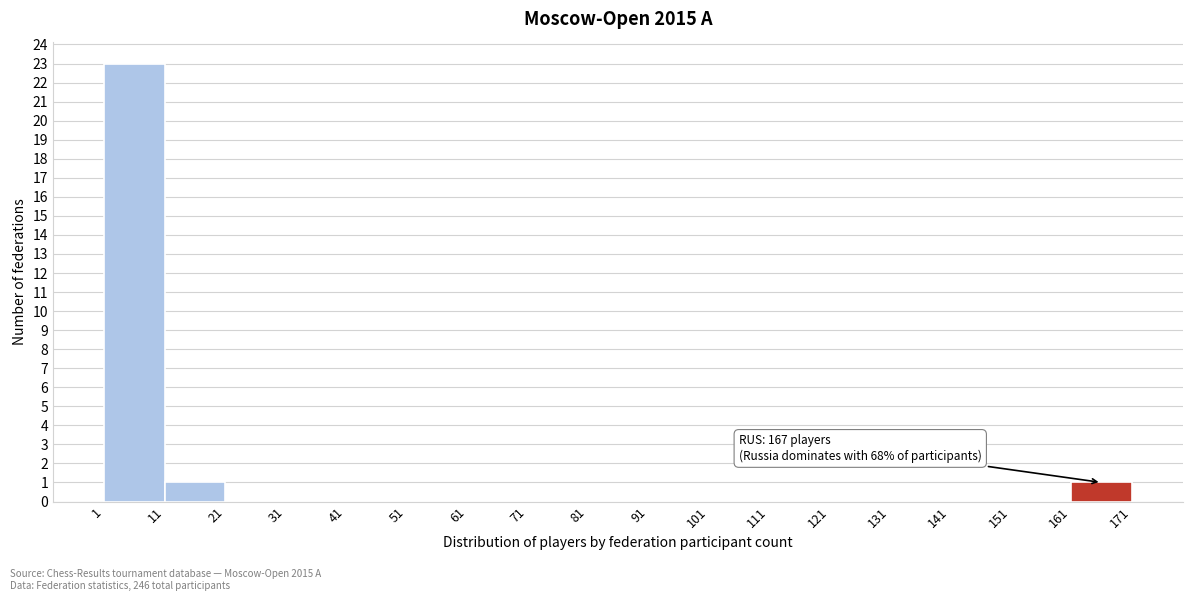

Which range on the x-axis has the tallest bar?

1 to 11